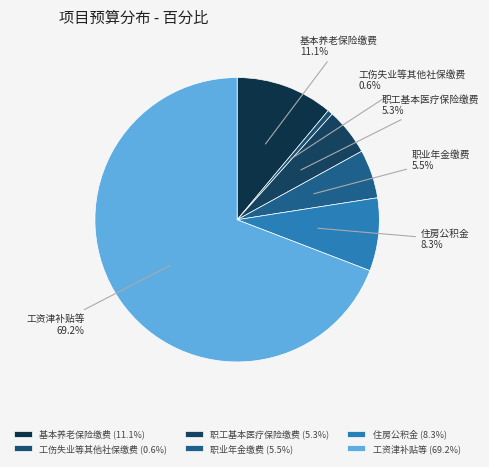

Is it true that 职工基本医疗保险缴费 is 5% of the pie?

True